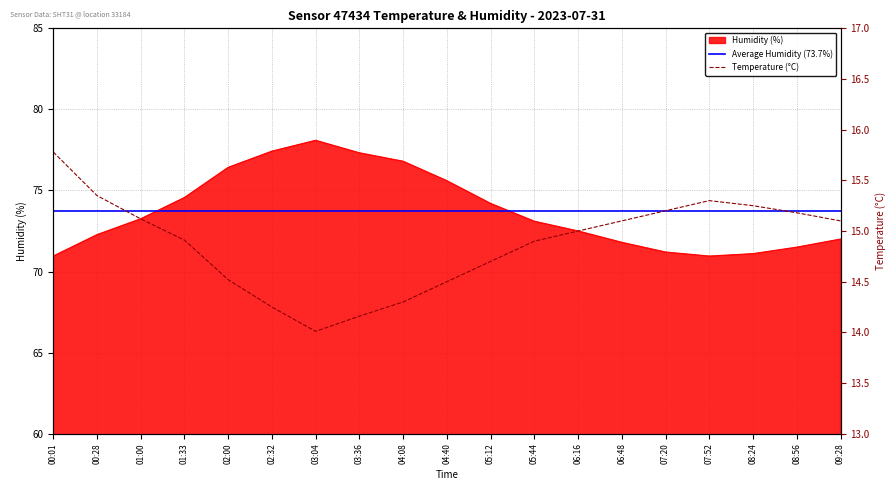

At how many categories does at least one series exceed 19?

19